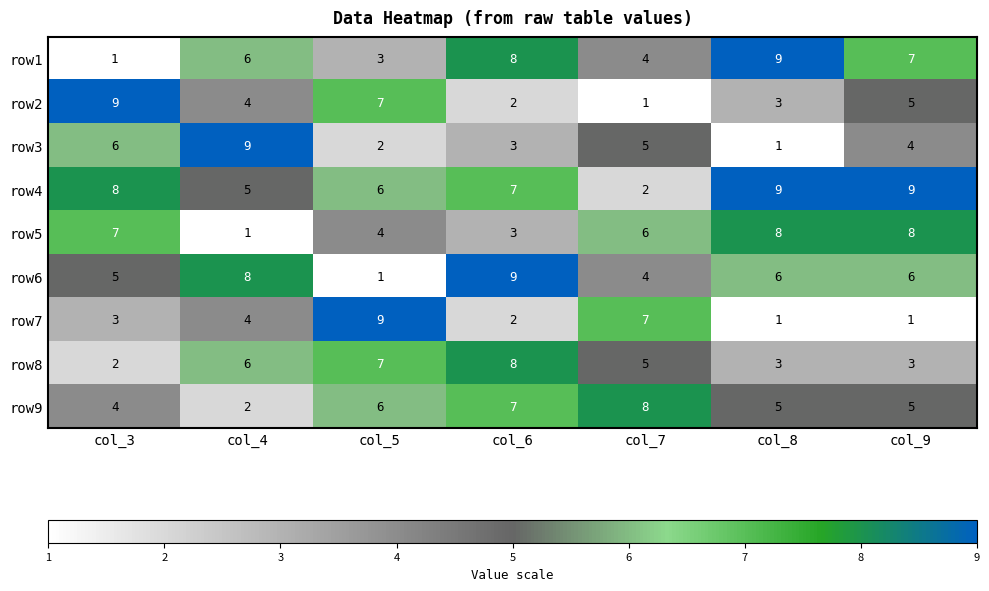

At which label is row5 closest to 4?

col_5